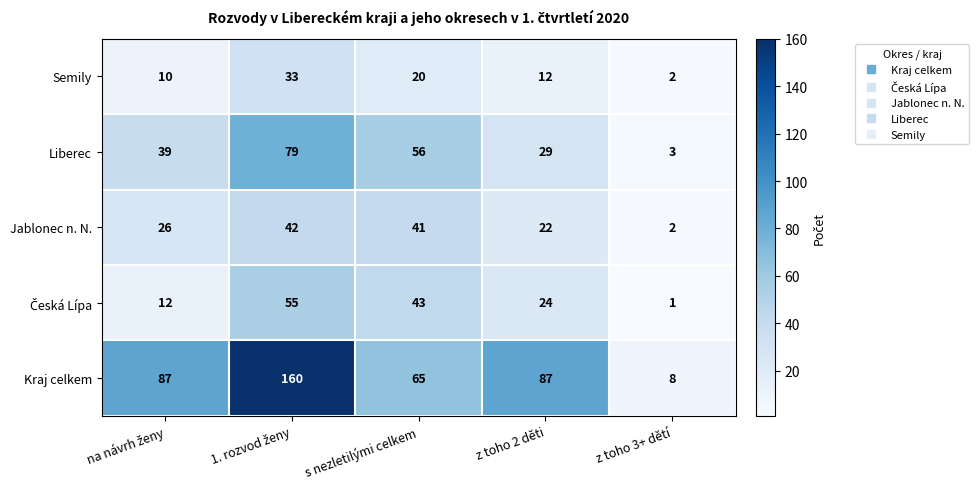

Where is Semily nearest to the value 17?

s nezletilými celkem